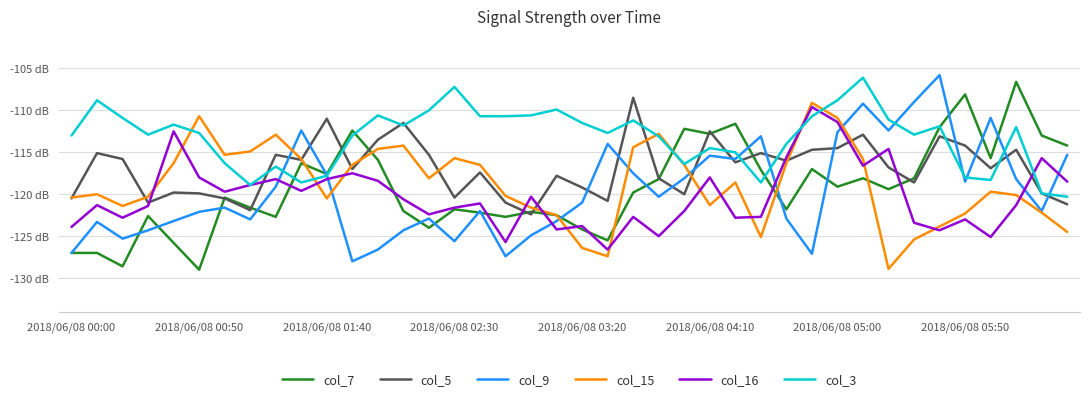

Does the chart display data point markers on the line(s)?

No